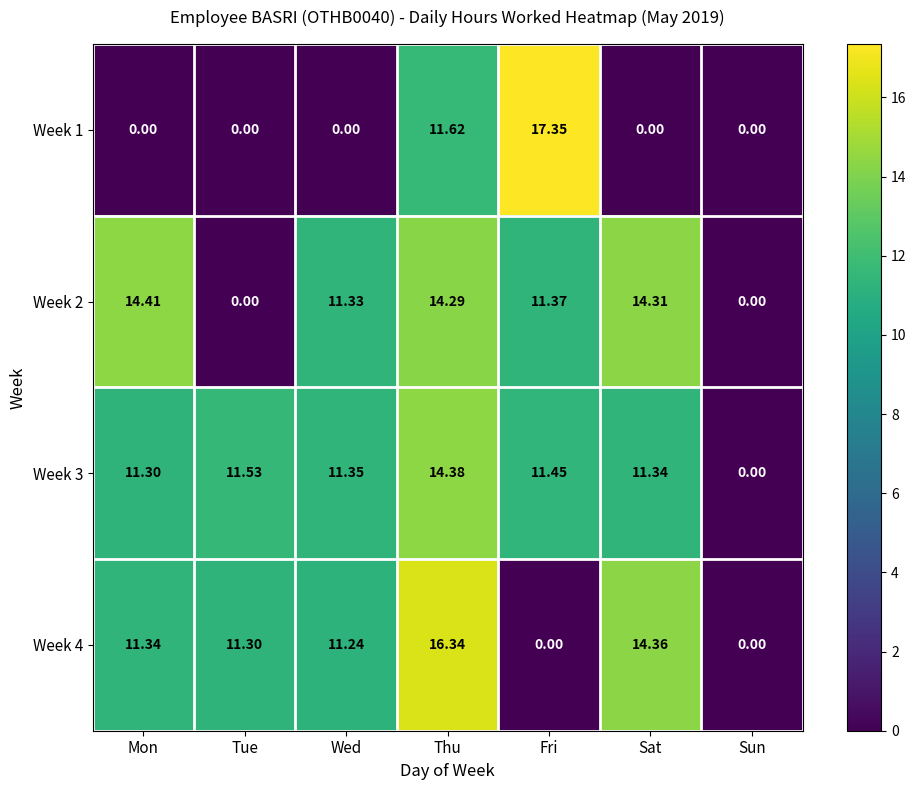

At how many categories does at least one series exceed 7?

6